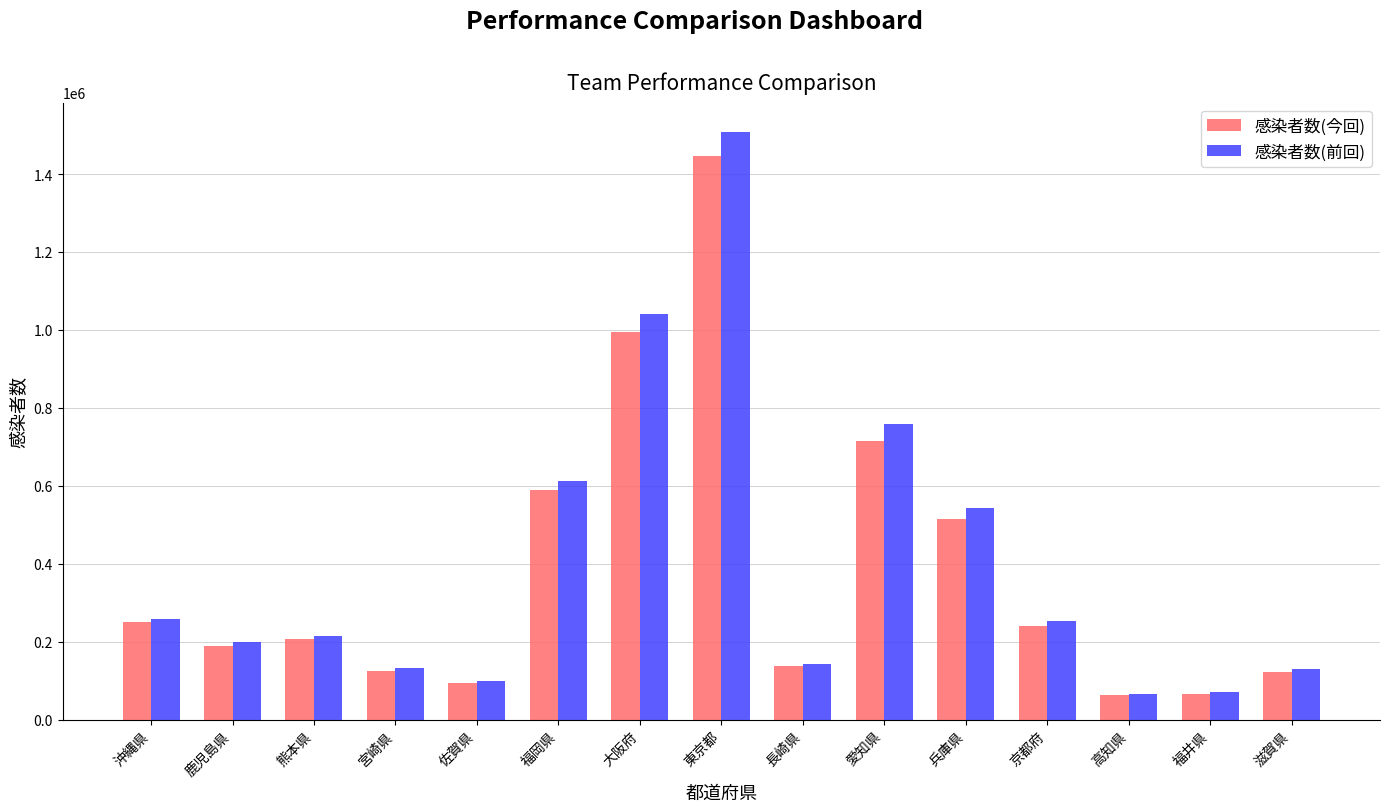

The 感染者数(今回) series shows 818456 at 東京都. True or false?

False